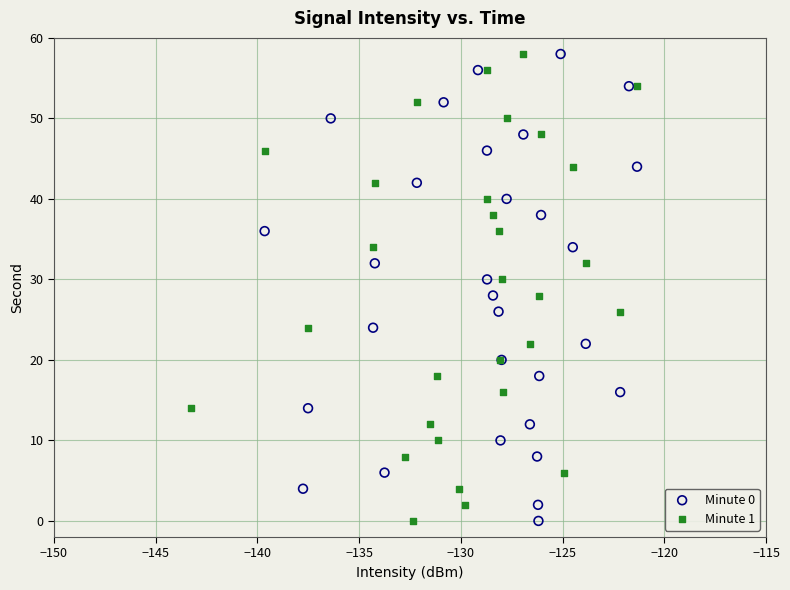

What are all the series names shown in the legend?

Minute 0, Minute 1